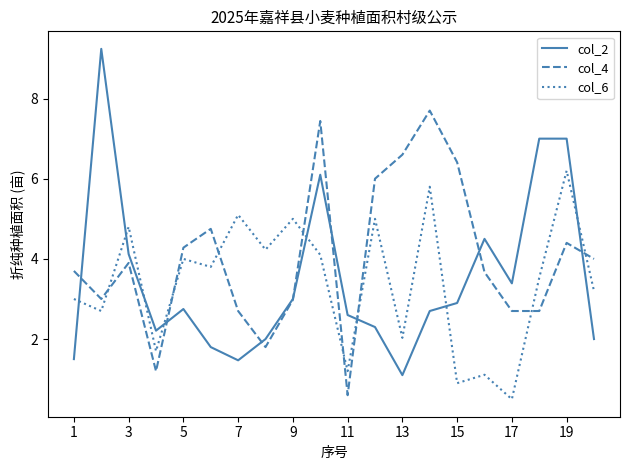

True or false: col_2 has more than 1 points higher than both neighbors.

True